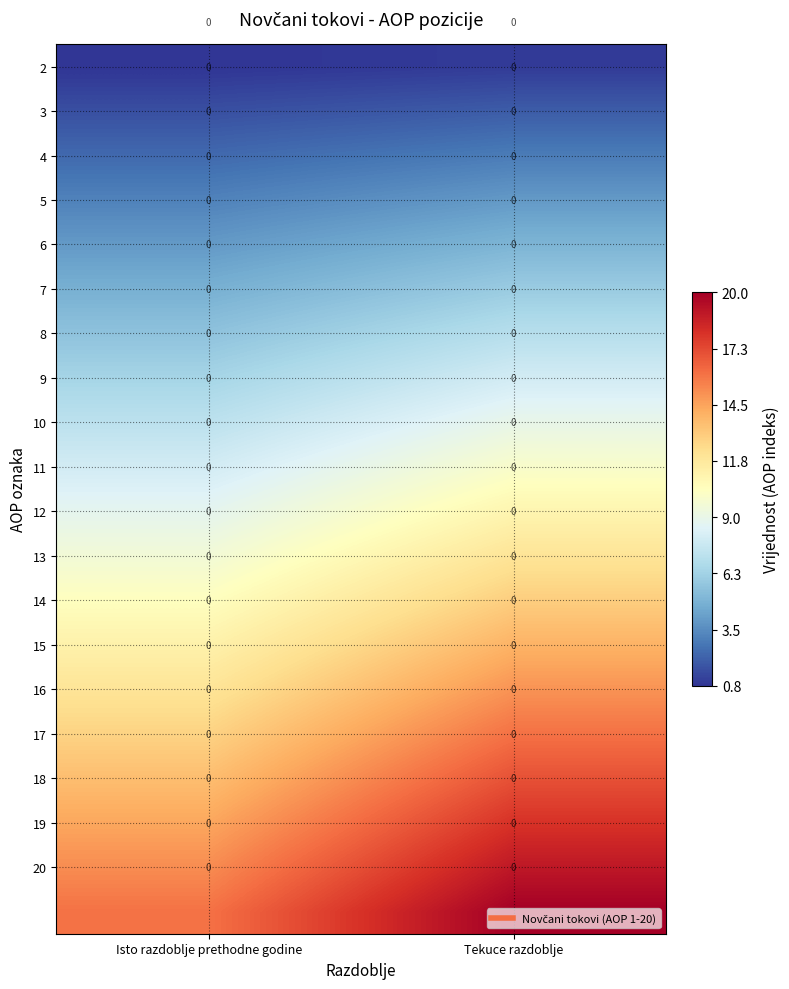

The row_11 series shows 9.6 at Isto razdoblje prethodne godine. True or false?

True